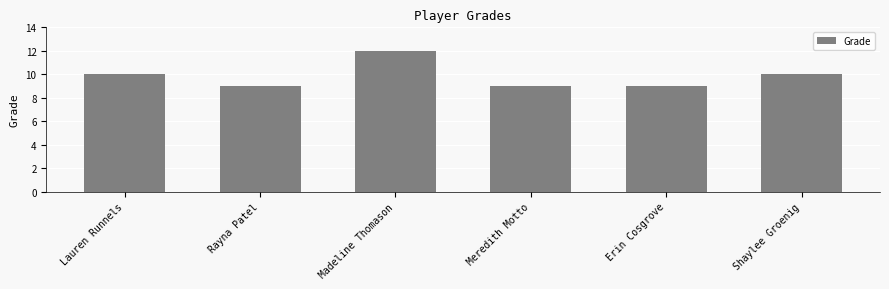

What is the smallest value displayed?

9